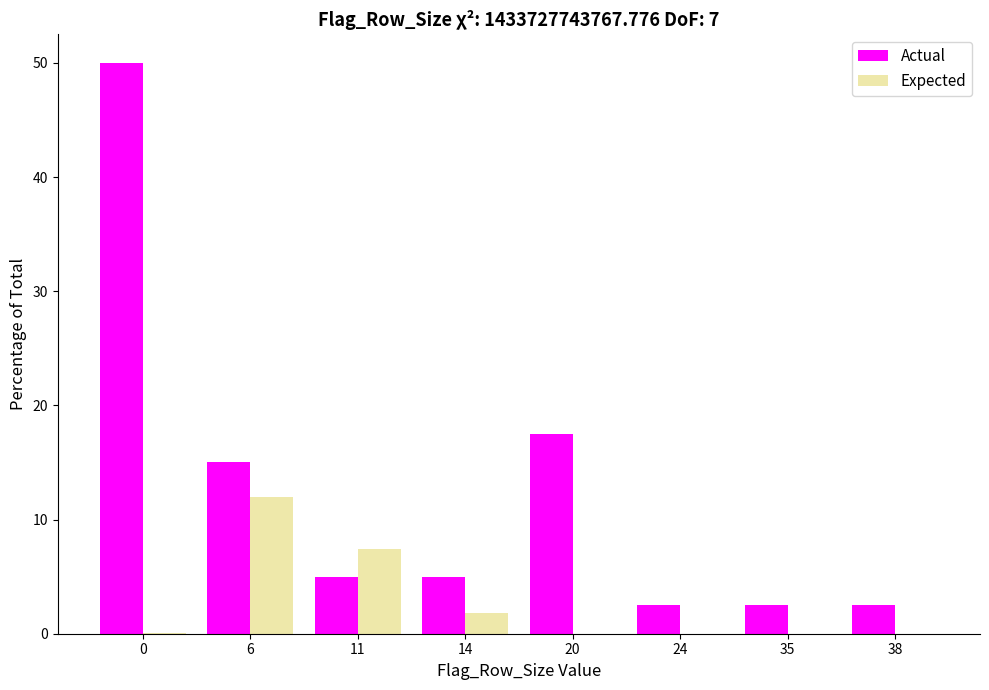

Is the value of Actual at 0 greater than the value of Expected at 11?

Yes